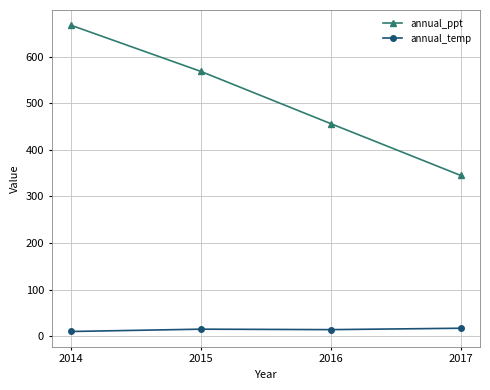

What is the sum of all annual_ppt values?

2036